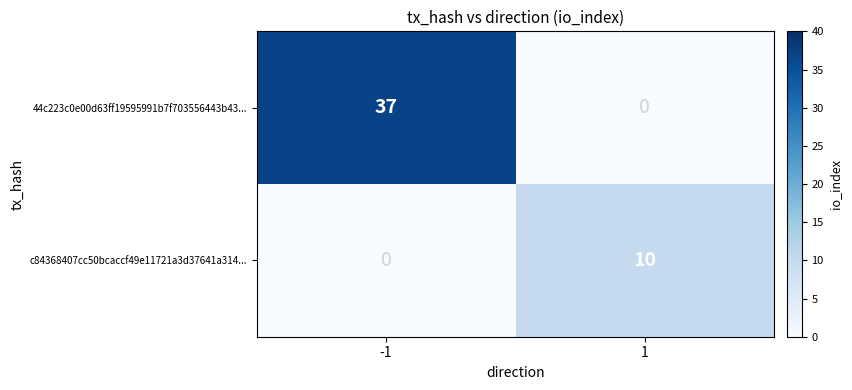

What is the difference between the 44c223c0e00d63ff19595991b7f703556443b43... values at -1 and 1?

37